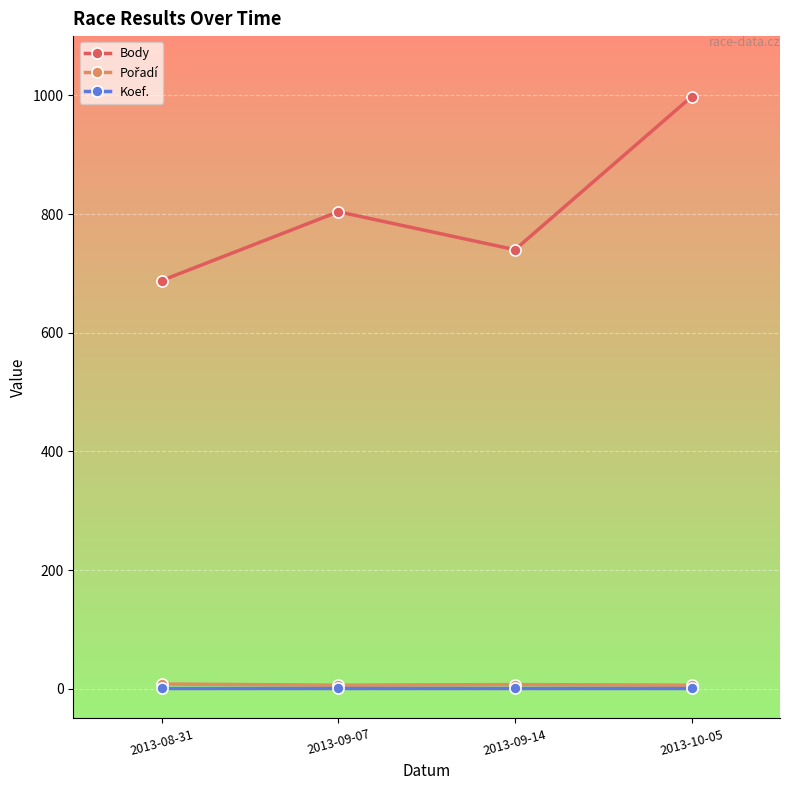

How many distinct data groups are displayed?

3